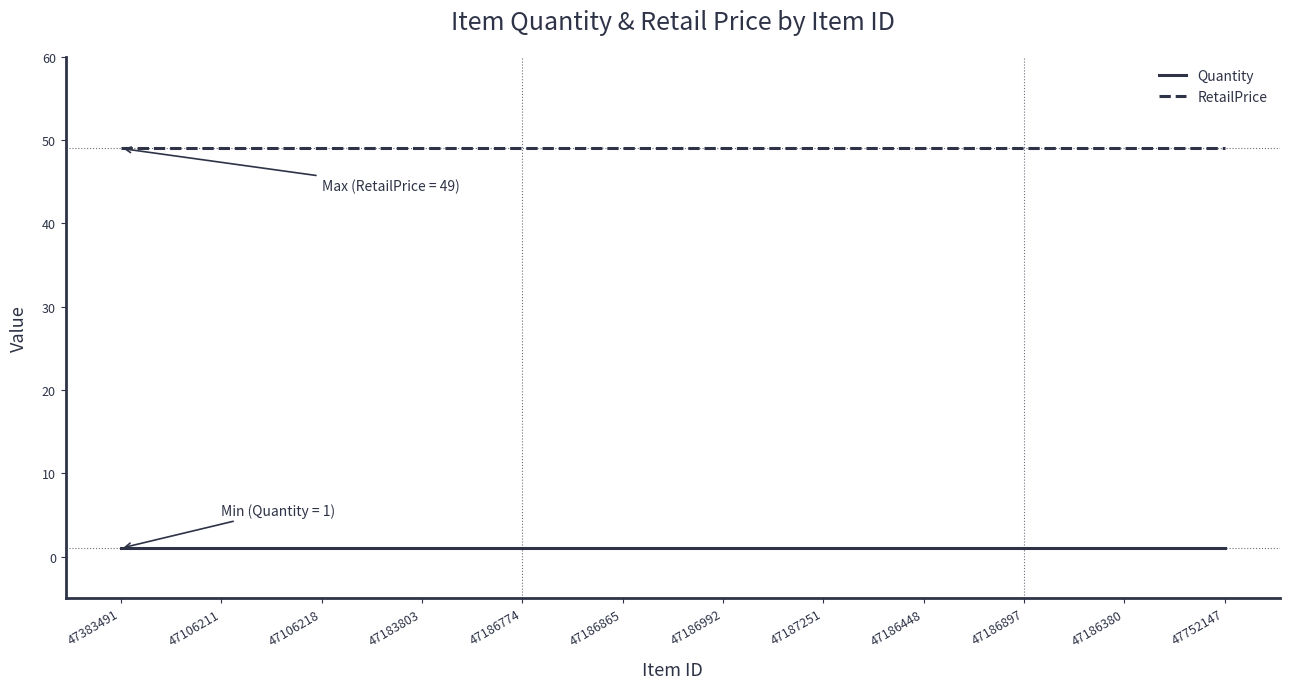

True or false: RetailPrice and Quantity intersect in this chart.

False